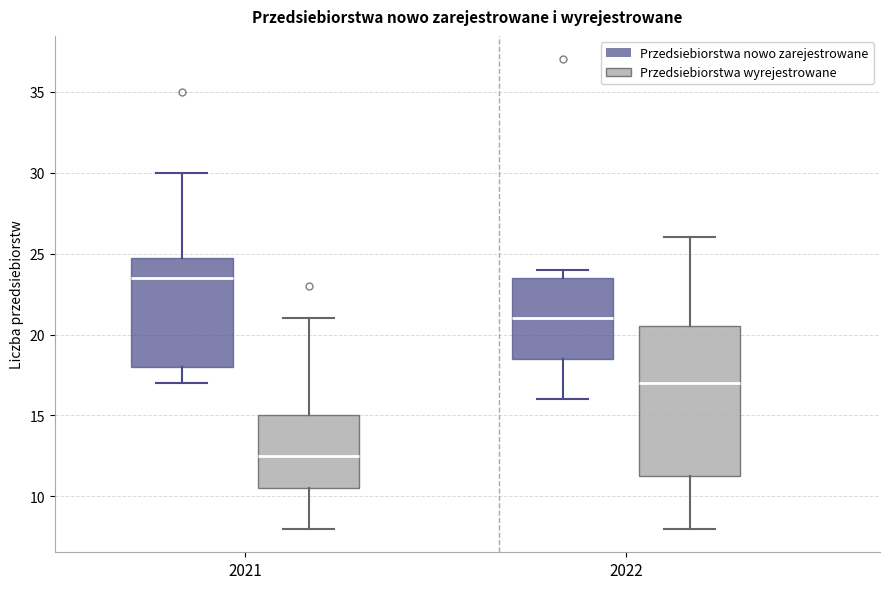

Which box's median line is the lowest?

2021 (Przedsiebiorstwa wyrejestrowane)